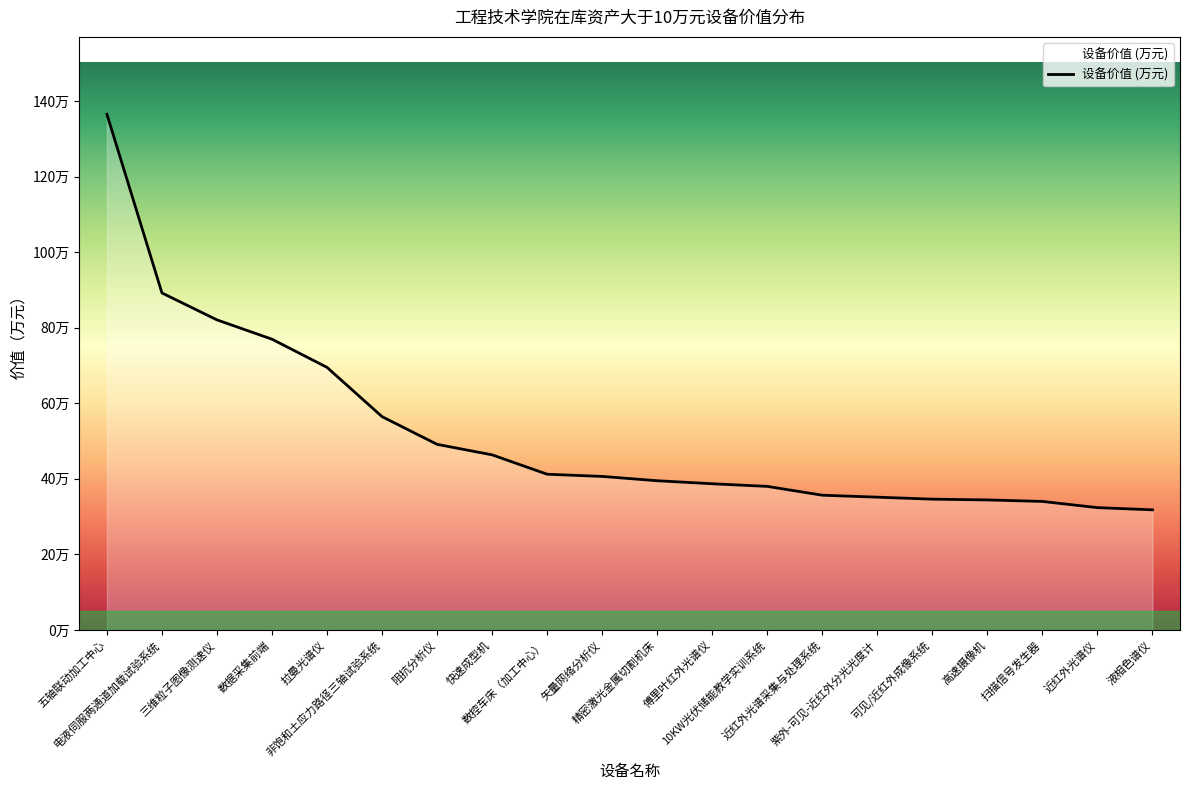

What is the difference between the values at 精密激光金属切割机床 and 非饱和土应力路径三轴试验系统?

17.0